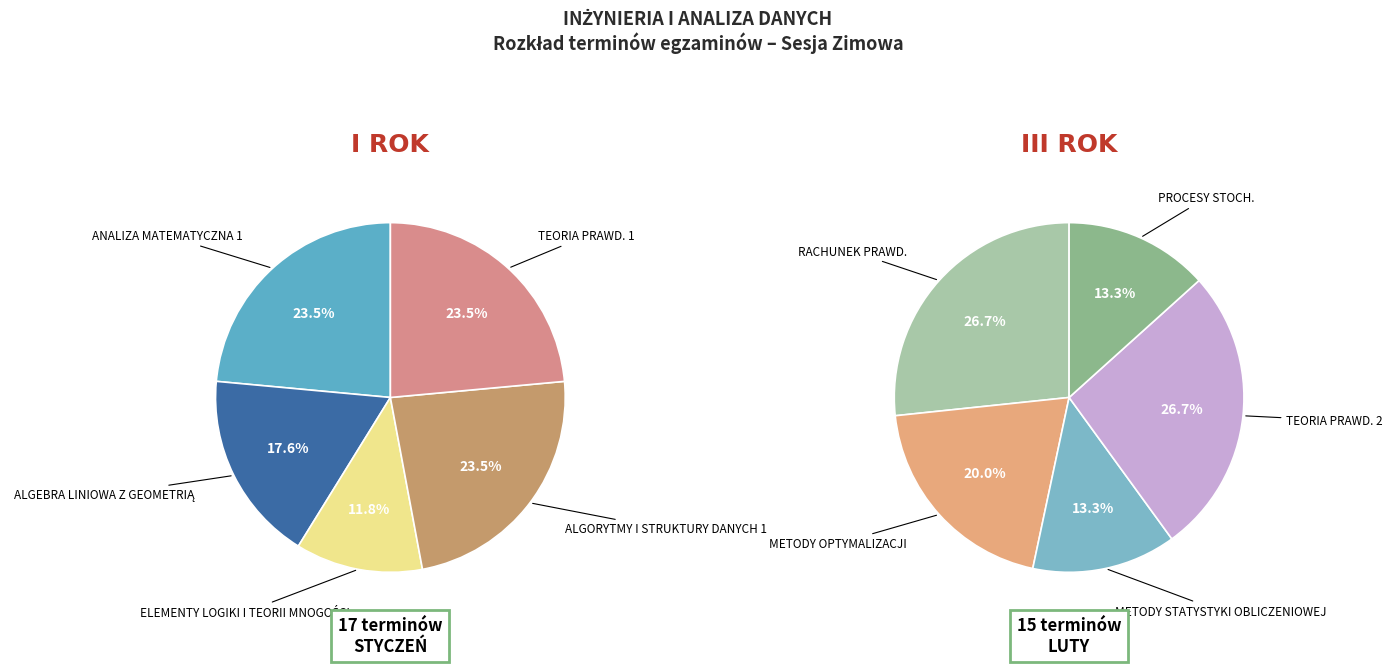

Count the number of slices in the pie.

10